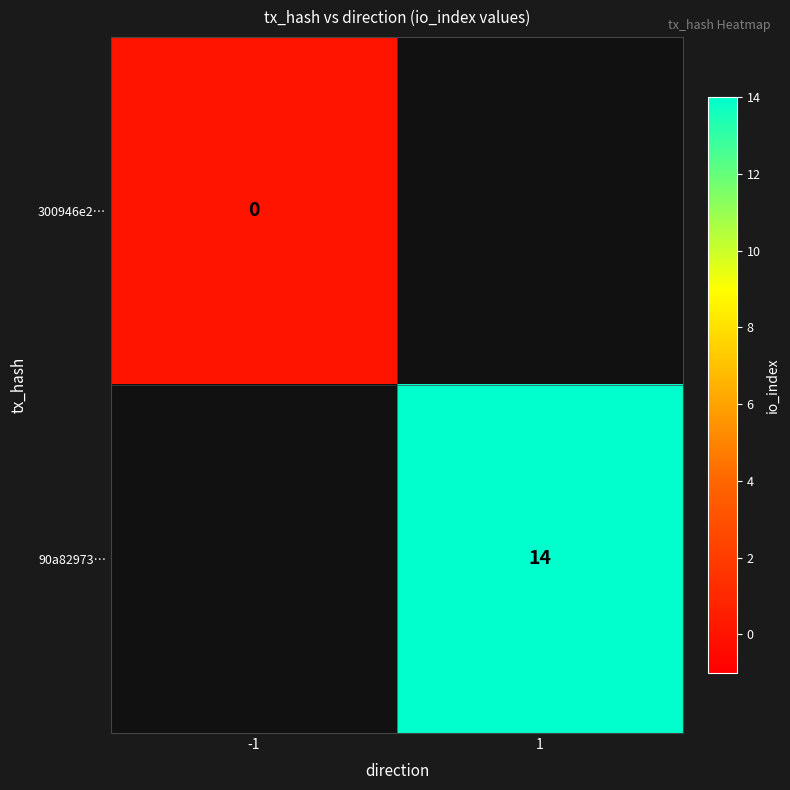

The value of 90a82973… at 1 is 7. True or false?

False